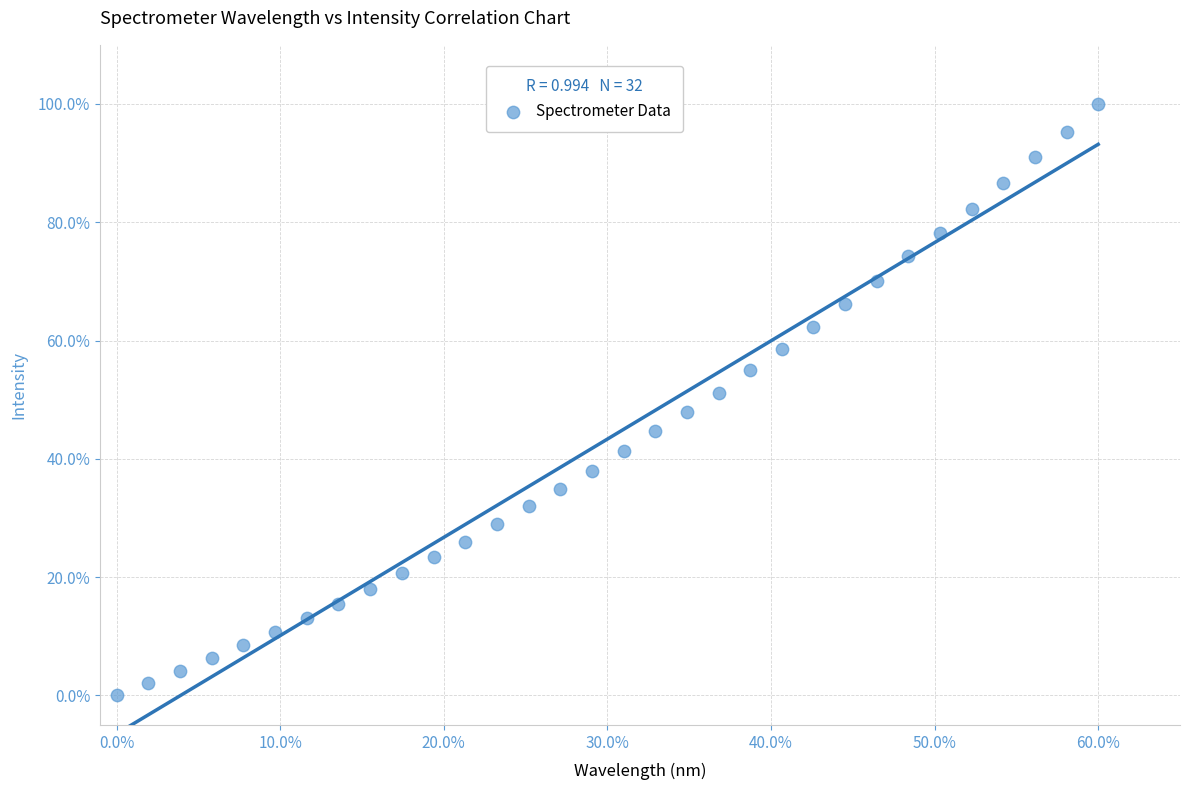

What is the range of X values (max minus min)?

60.0